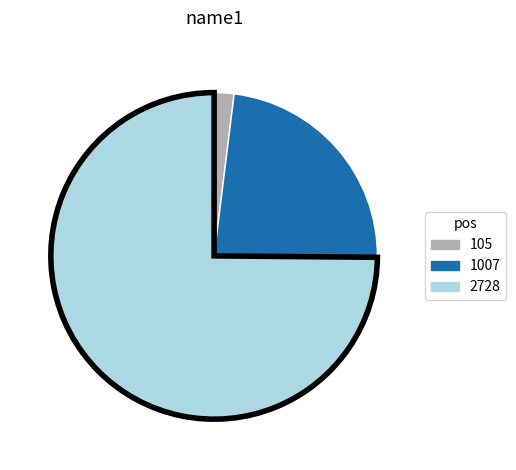

Rank the categories by value from highest to lowest.

2728, 1007, 105